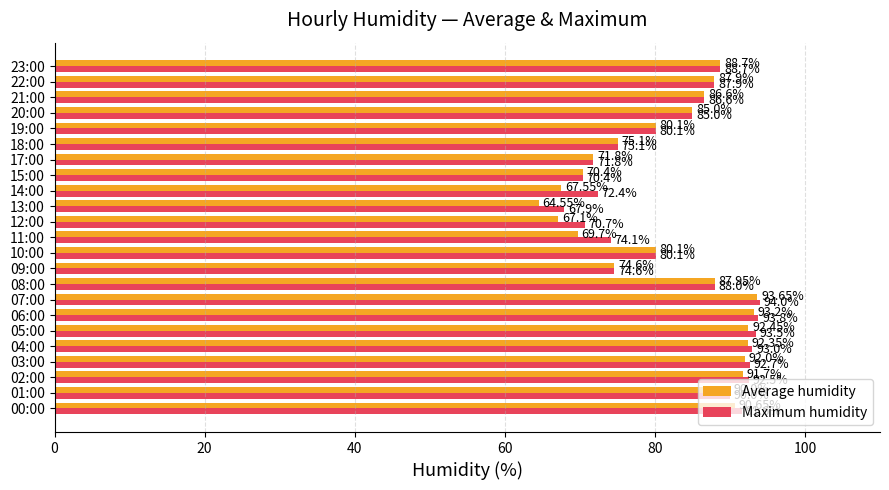

What is the difference between the maximum and minimum values in the Average humidity series?

29.1